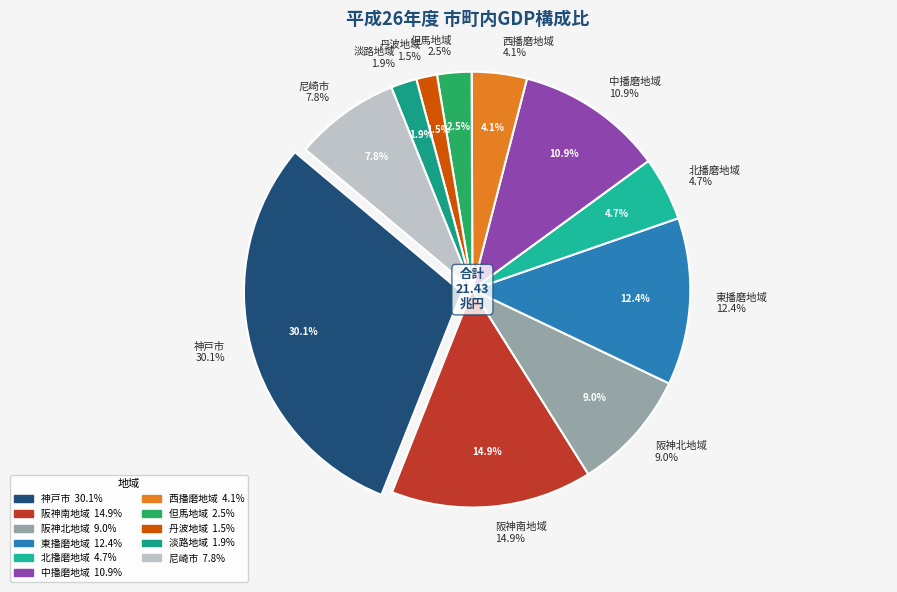

Is the sum of 淡路地域 and 阪神北地域 greater than half?

No